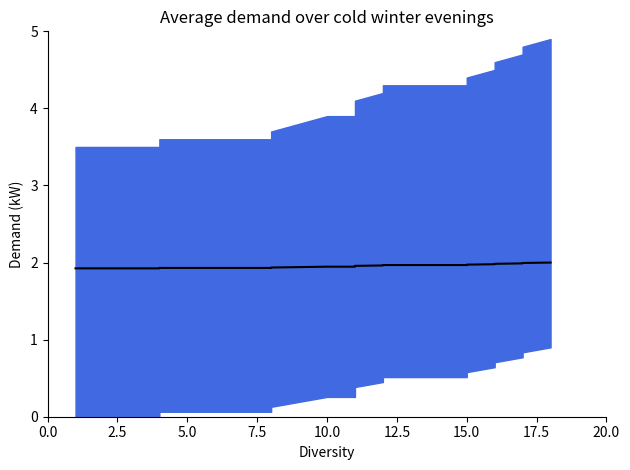

How many lines are shown in the chart?

1